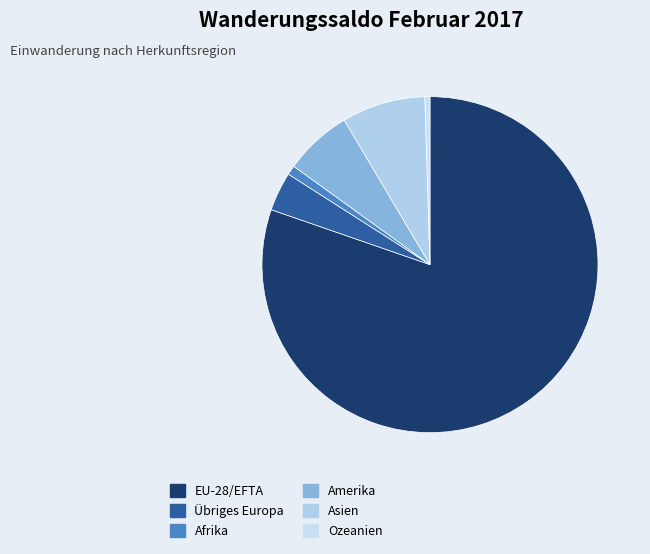

What percentage is NOT represented by Afrika?

99.1%